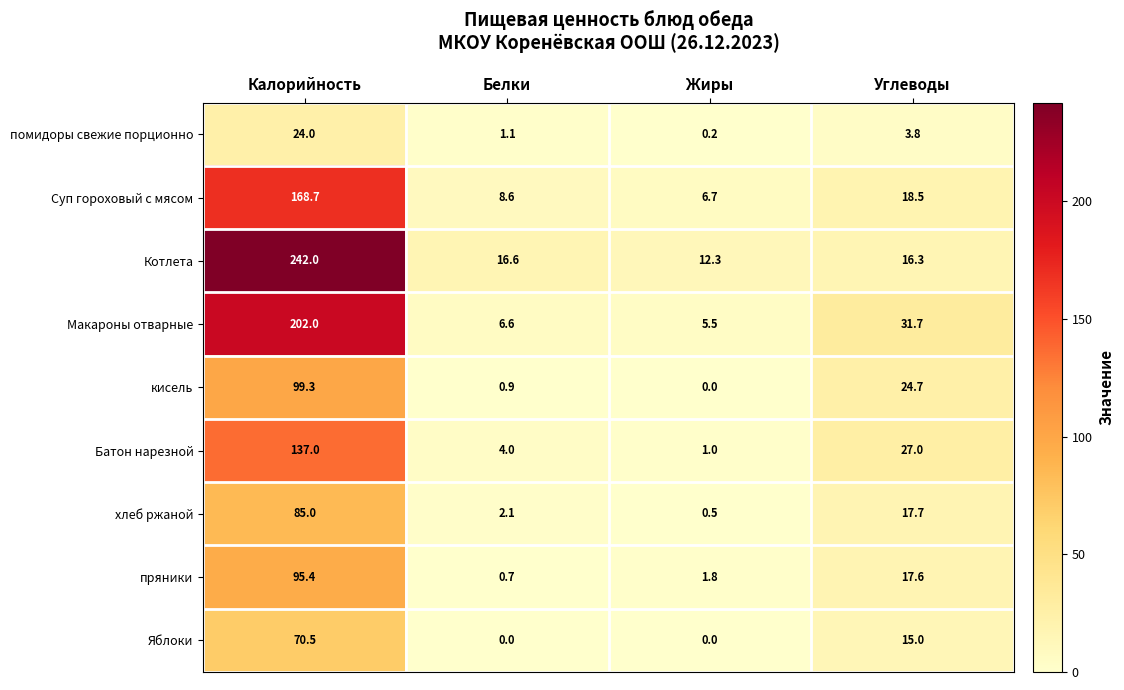

What is the average value of the Котлета series?

71.8